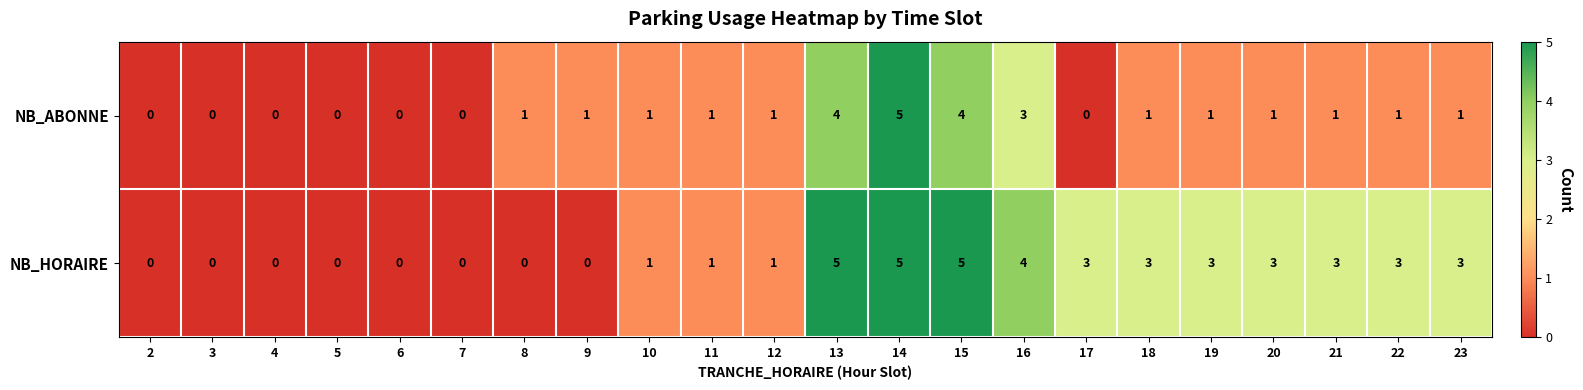

What is the sum of the NB_HORAIRE values at 6 and 15?

5